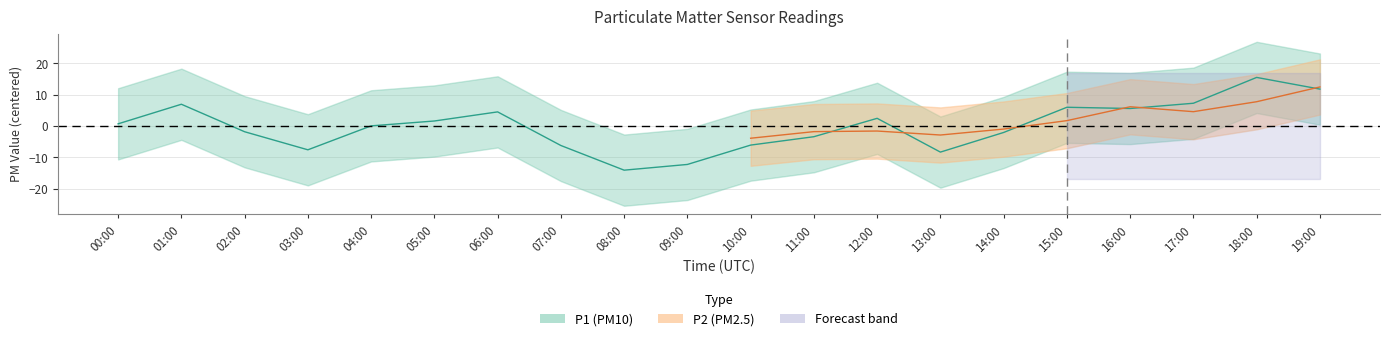

What is the value of the 9th point from the left?

-14.1